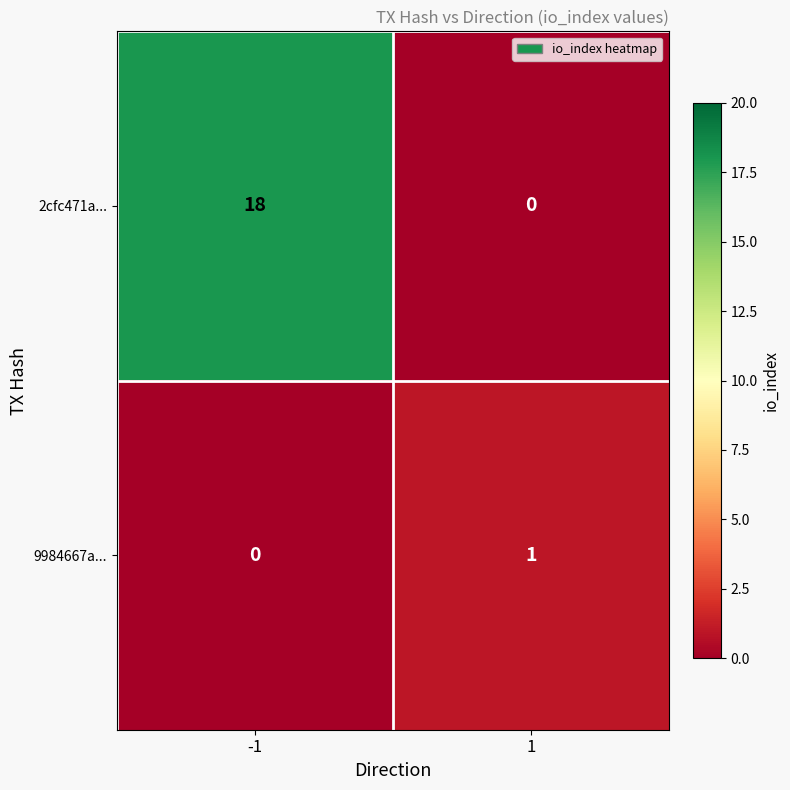

The 2cfc471a... series shows 0 at 1. True or false?

True